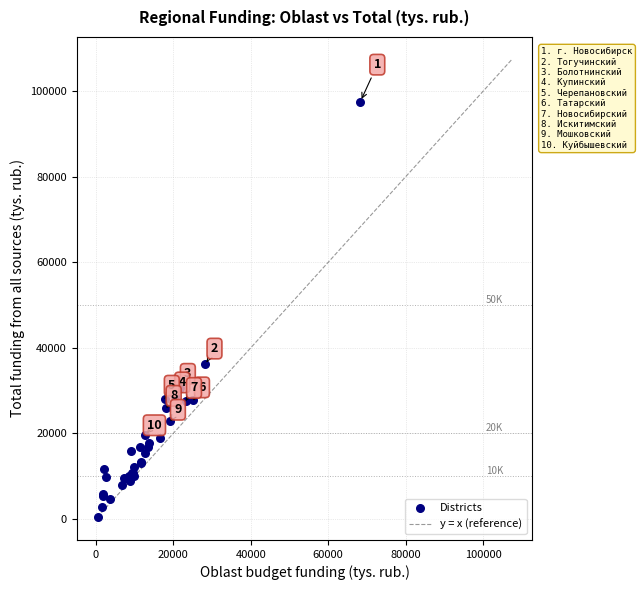

What Y value in the scatter plot is closest to 49024?

36110.1